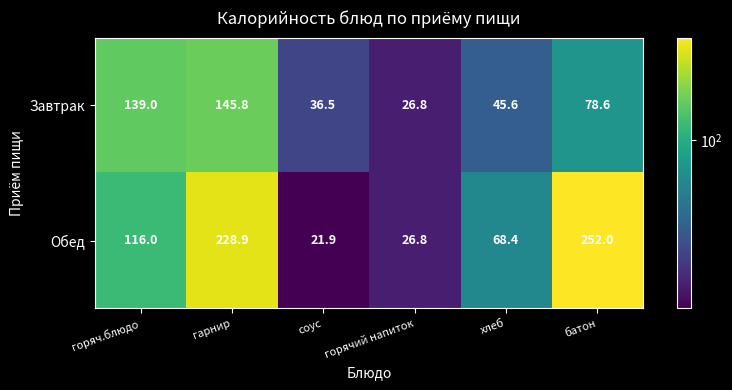

Rank the series by their average value, from lowest to highest.

Завтрак, Обед